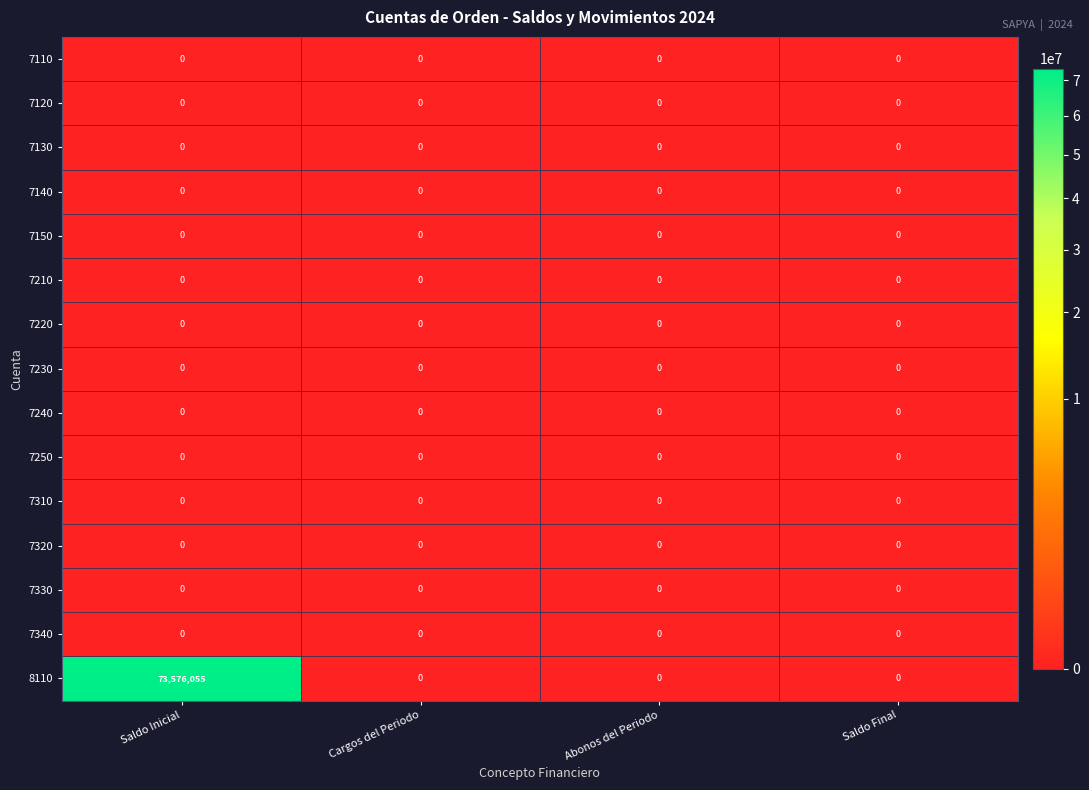

How many series are shown in this chart?

15